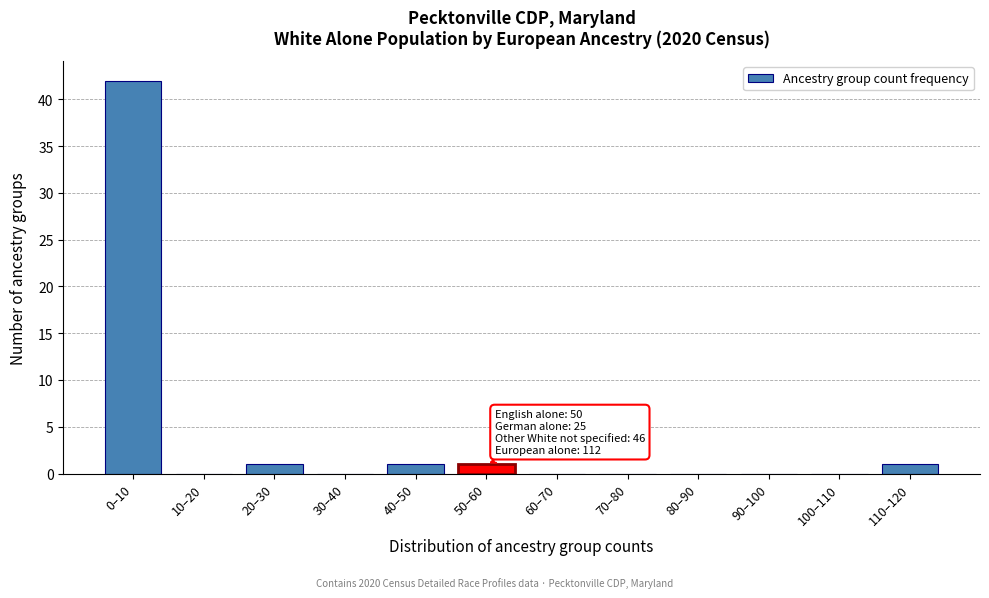

Reading right to left, transcribe all the data shown in this chart.

110–120=1	100–110=0	90–100=0	80–90=0	70–80=0	60–70=0	50–60=1	40–50=1	30–40=0	20–30=1	10–20=0	0–10=42